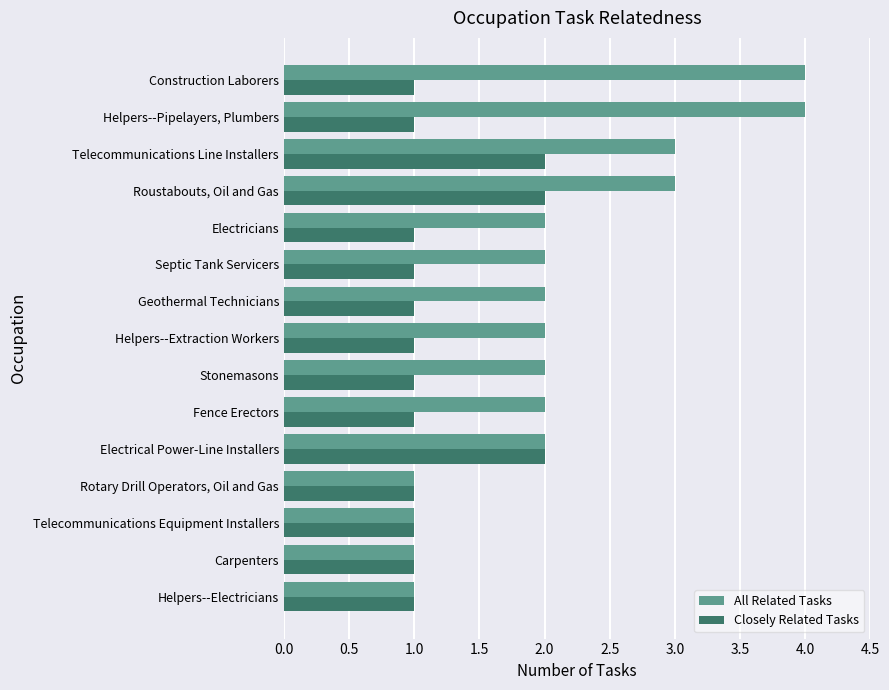

Count the number of categories in the chart.

15